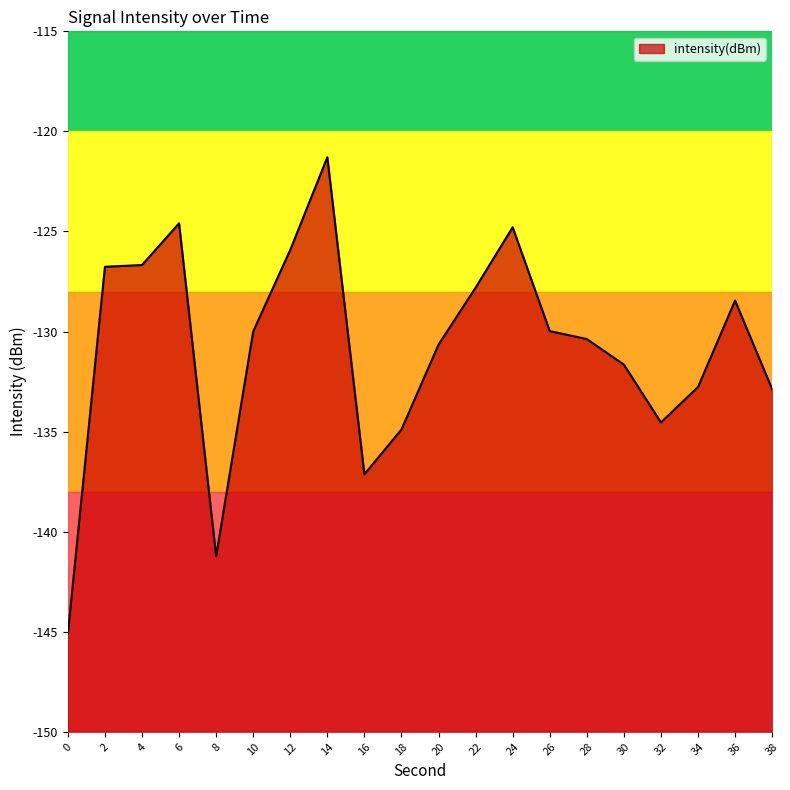

What is the difference between the values at 14 and 34?

11.5